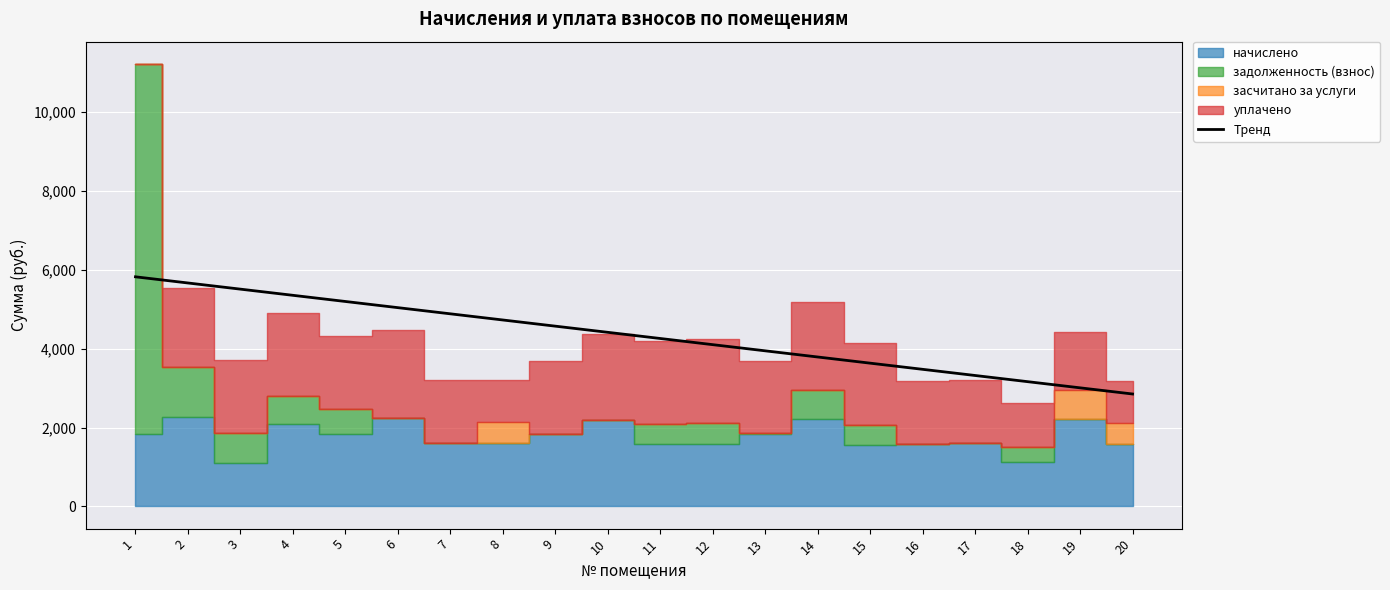

True or false: the data shows 8282.5 at 7.

False